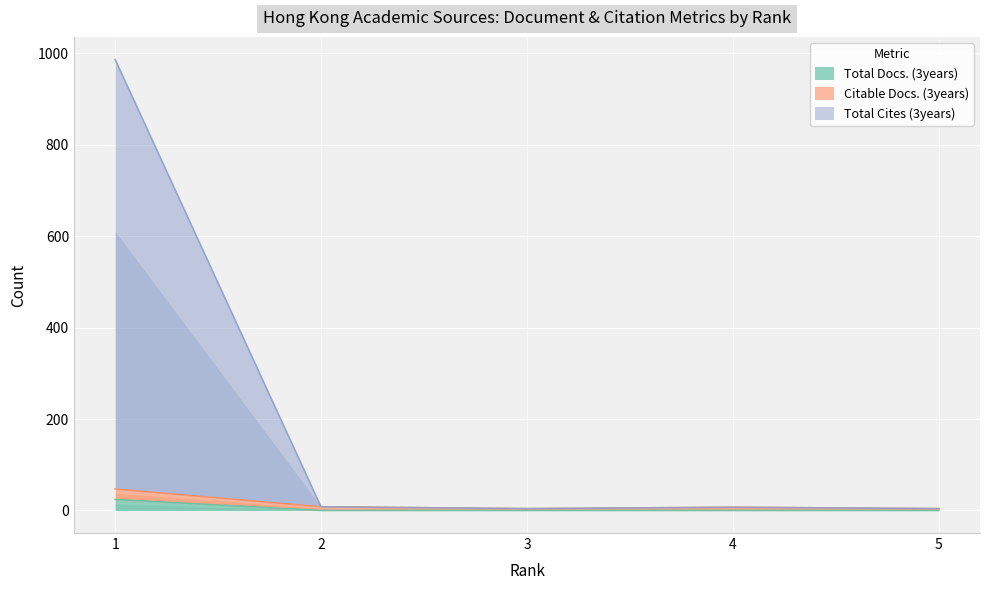

At which category does the chart reach its minimum across all series?

2